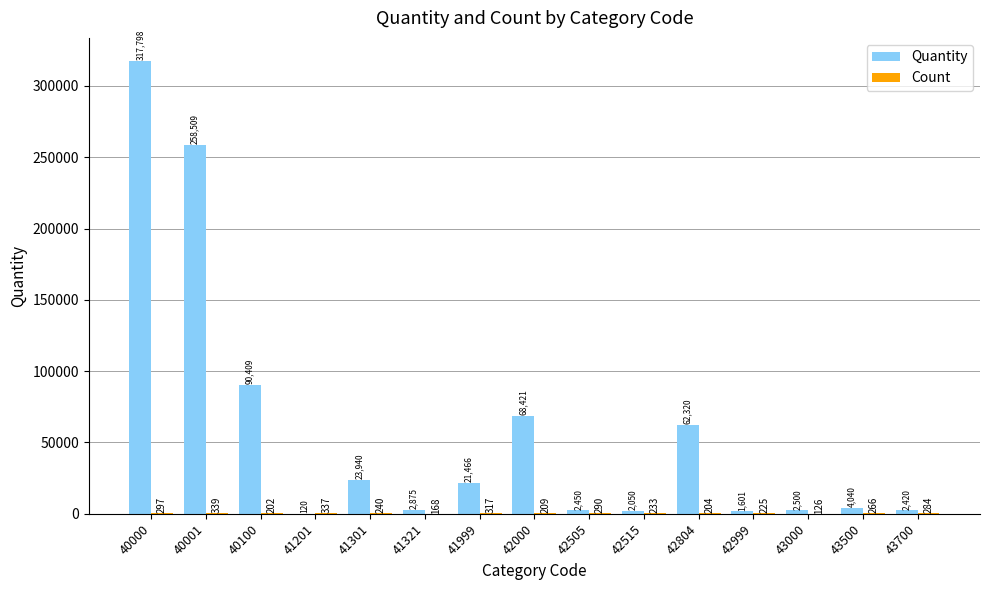

What is the sum of the Quantity values at 41301 and 41201?

24060